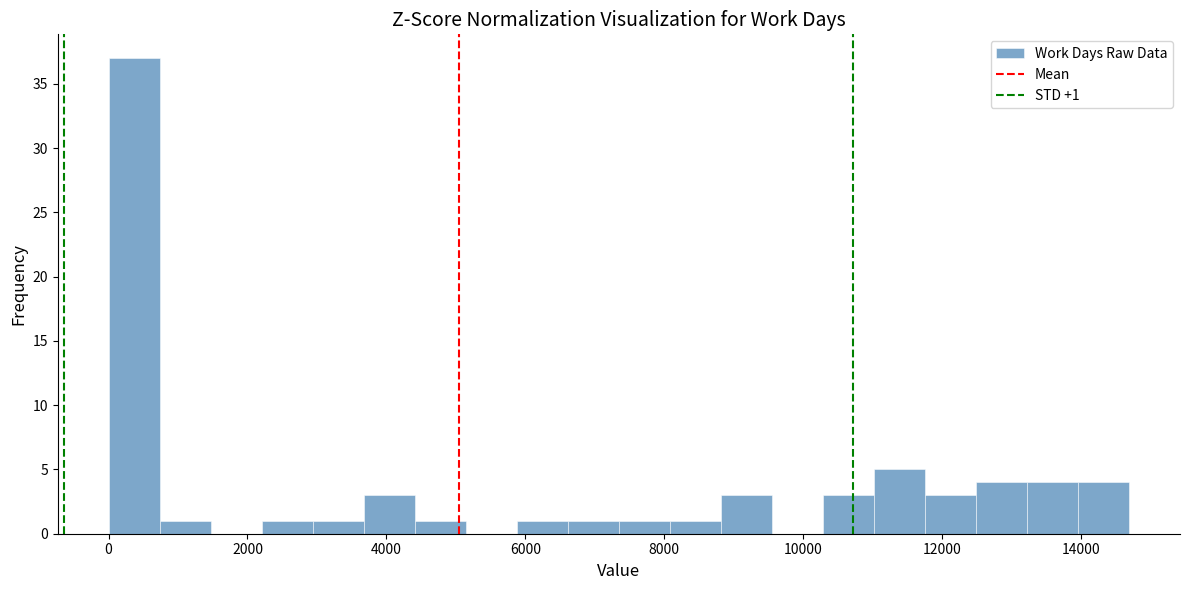

Read against the x-axis, roughly where is the centre of the tallest bar?

400